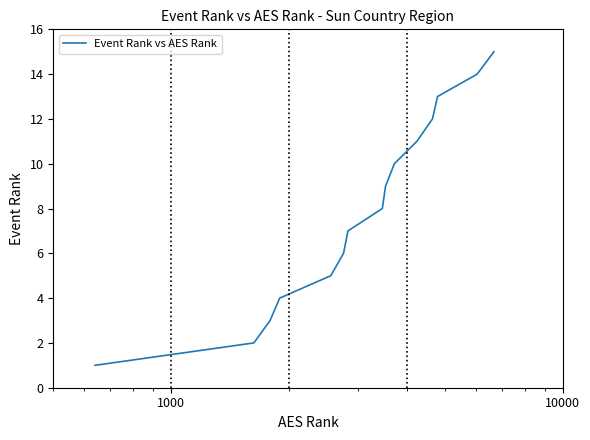

How many lines are shown in the chart?

1